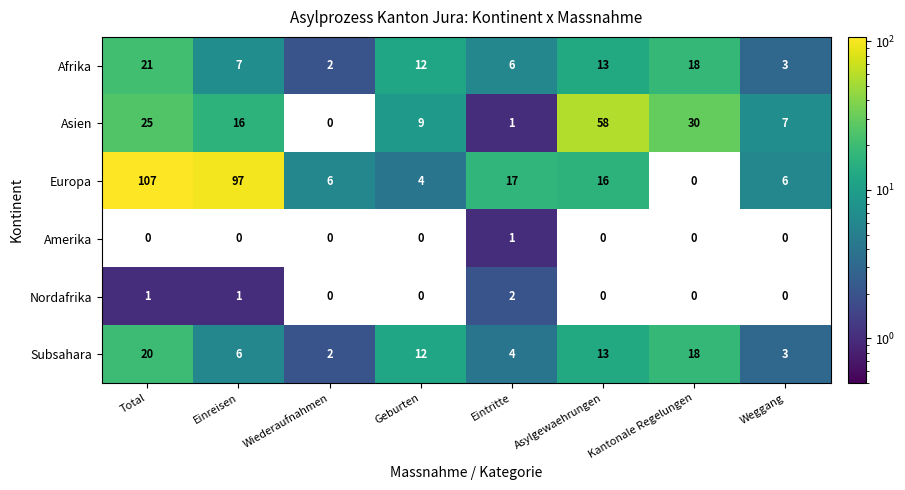

Rank the series by their maximum value, from highest to lowest.

Europa, Asien, Afrika, Subsahara, Nordafrika, Amerika